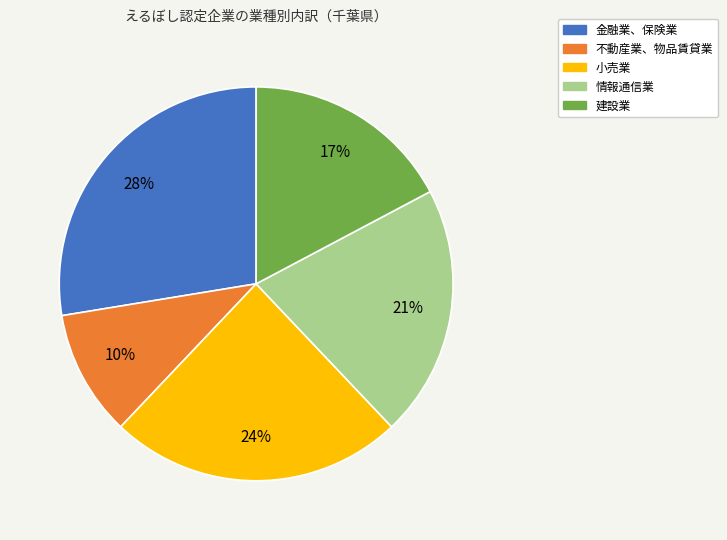

Do 建設業 and 金融業、保険業 together represent more than half of the pie?

No